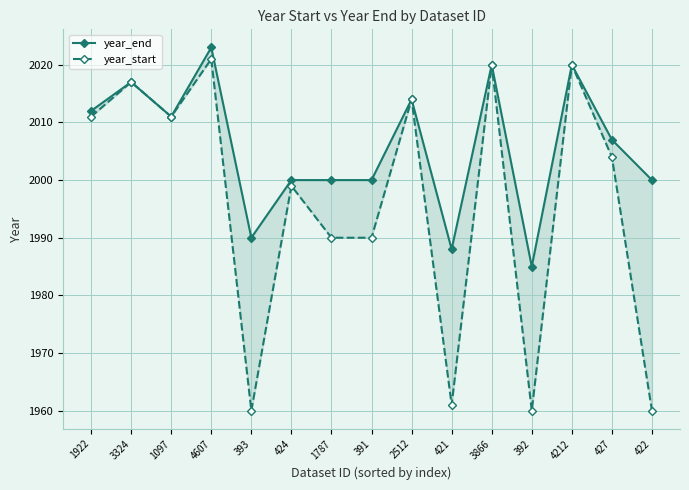

How many data points in year_end are above 2007?

7